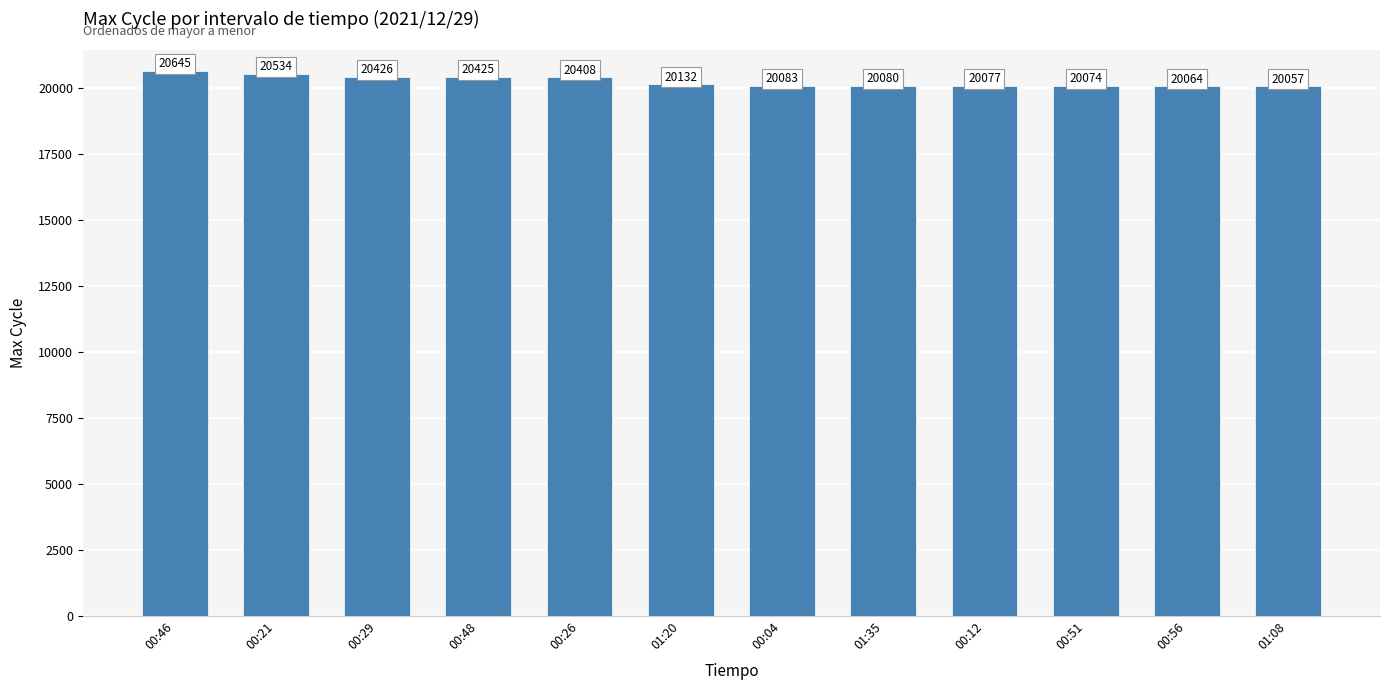

What is the change in value from 00:46 to 00:56?

-581